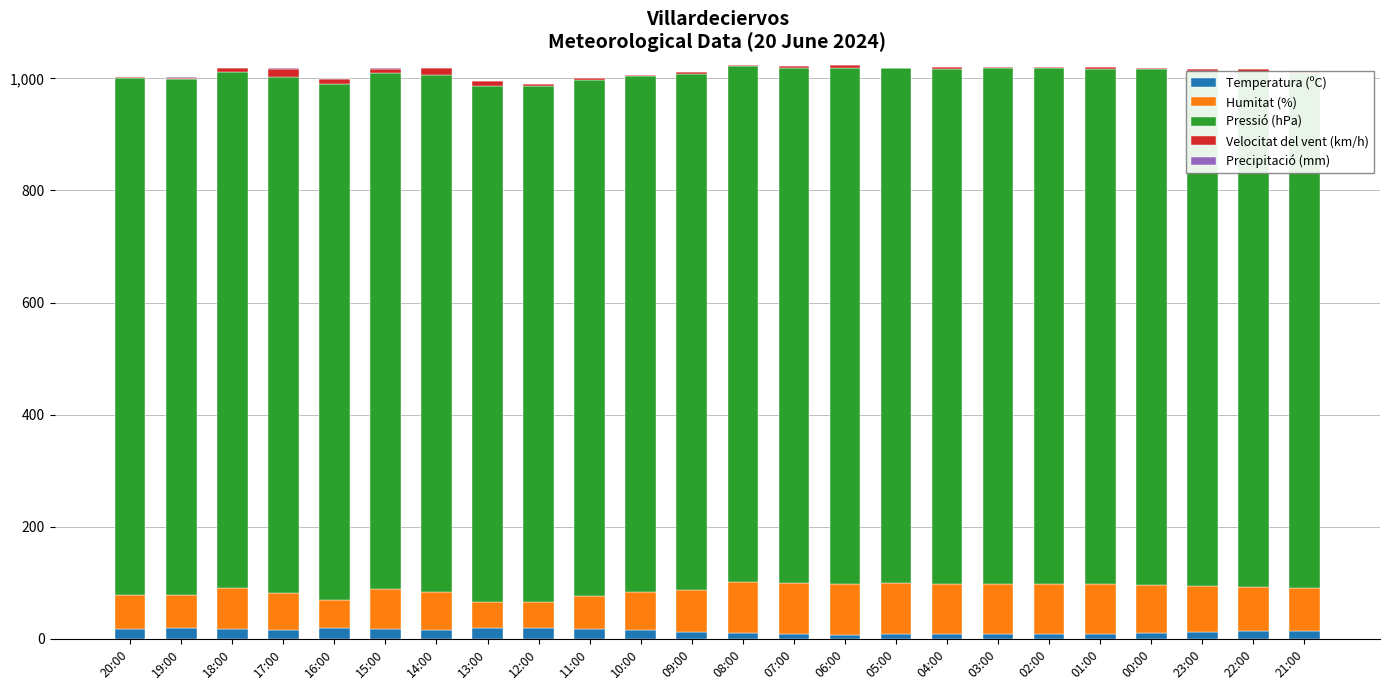

Are the bars horizontal?

No